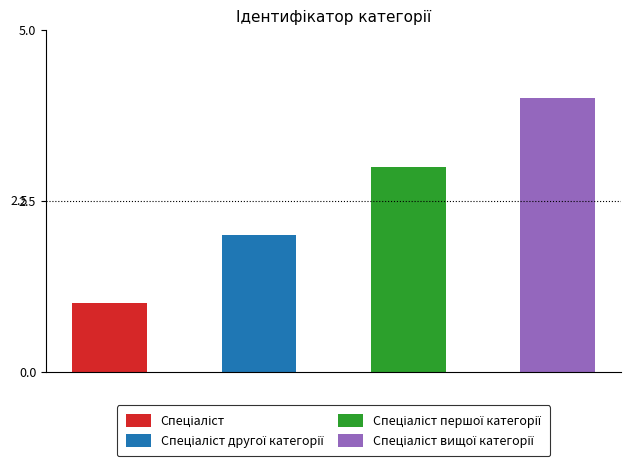

What is the minimum value shown in the chart?

1